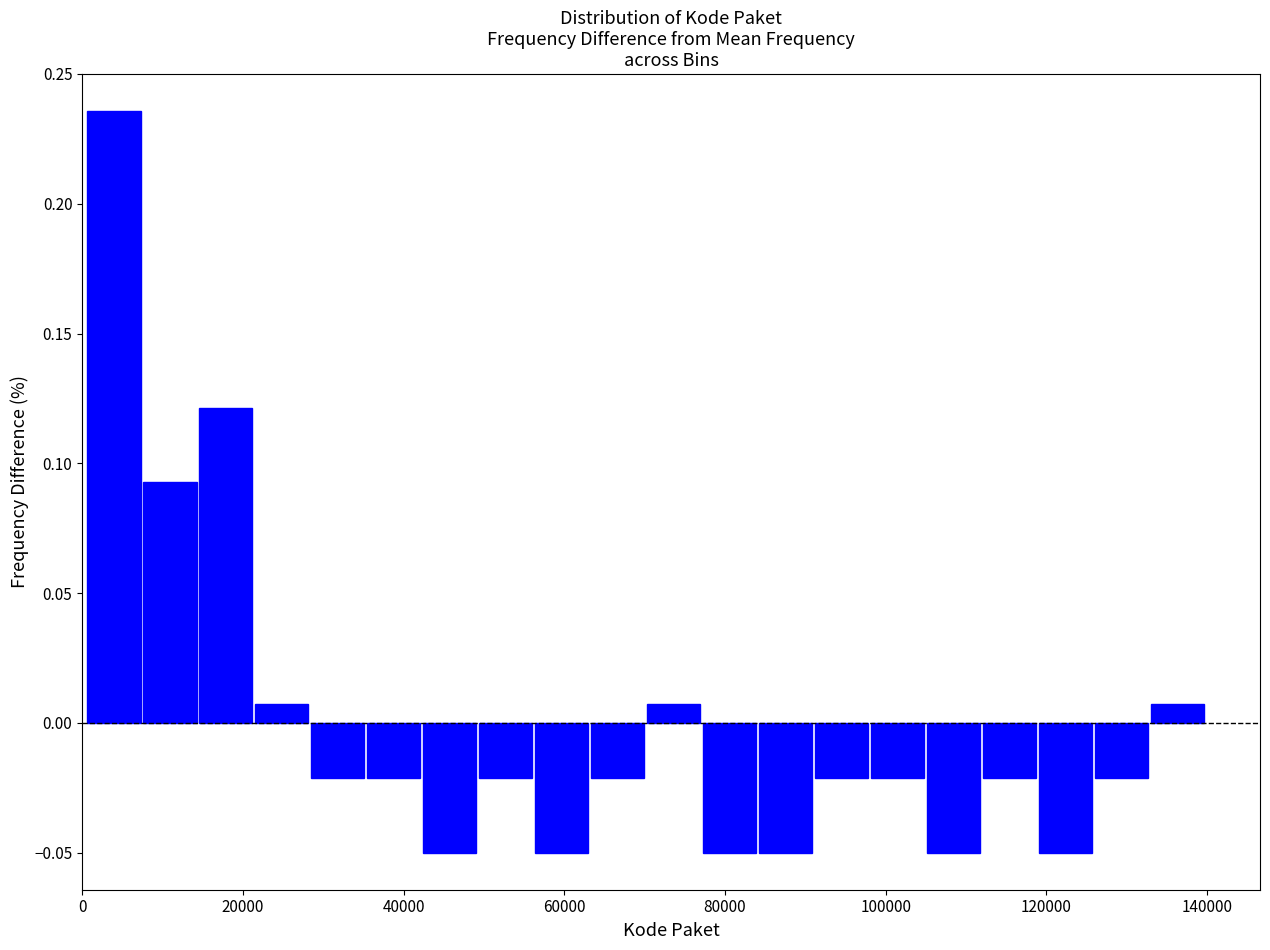

Read against the x-axis, roughly where is the centre of the tallest bar?

4000